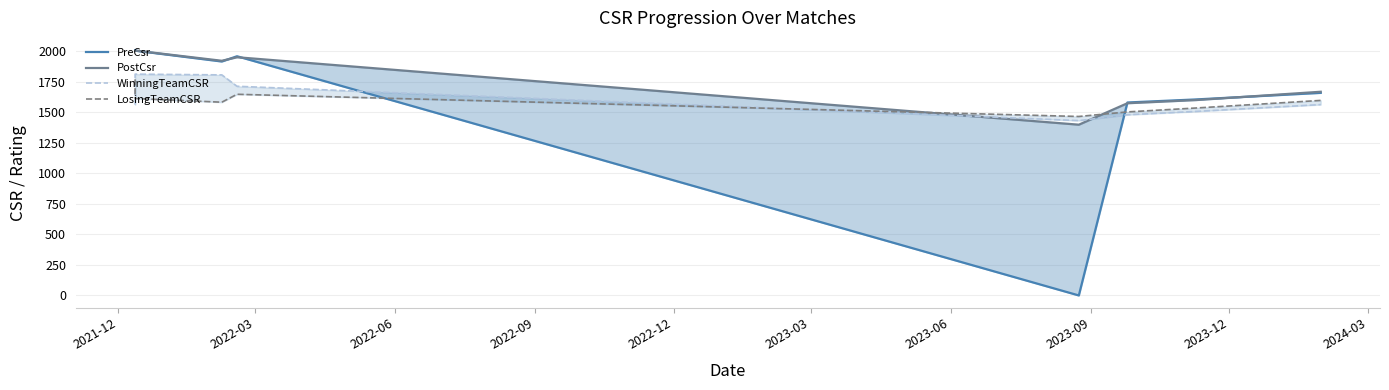

Where does the PostCsr series first go above 1924?

2021-12